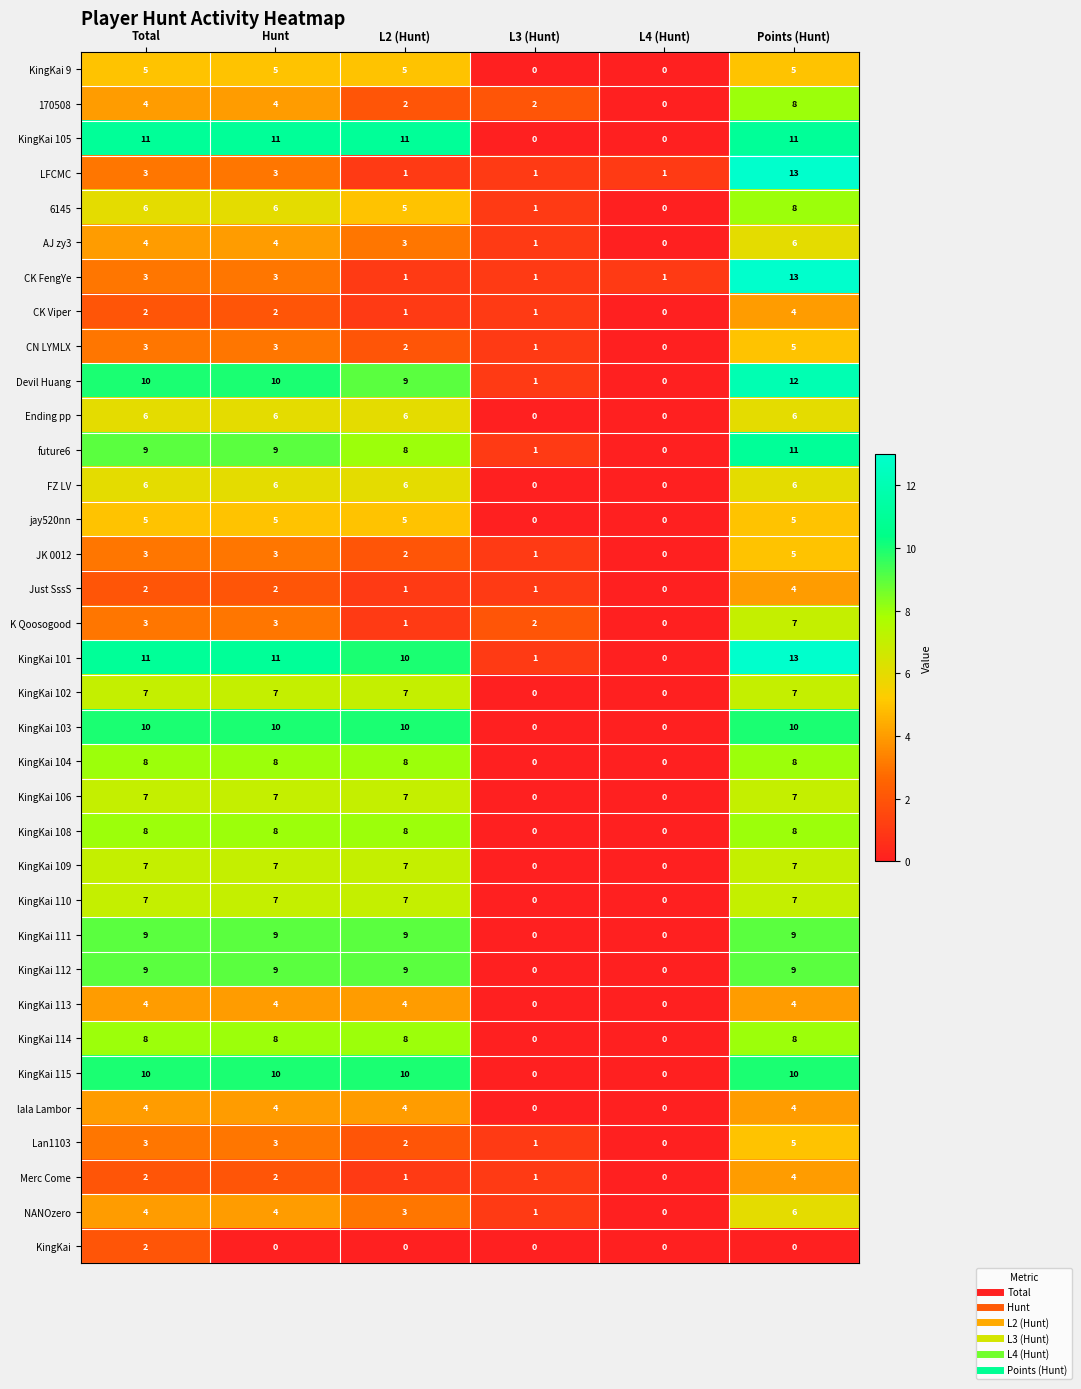

At which category does the chart reach its peak across all series?

Points (Hunt)